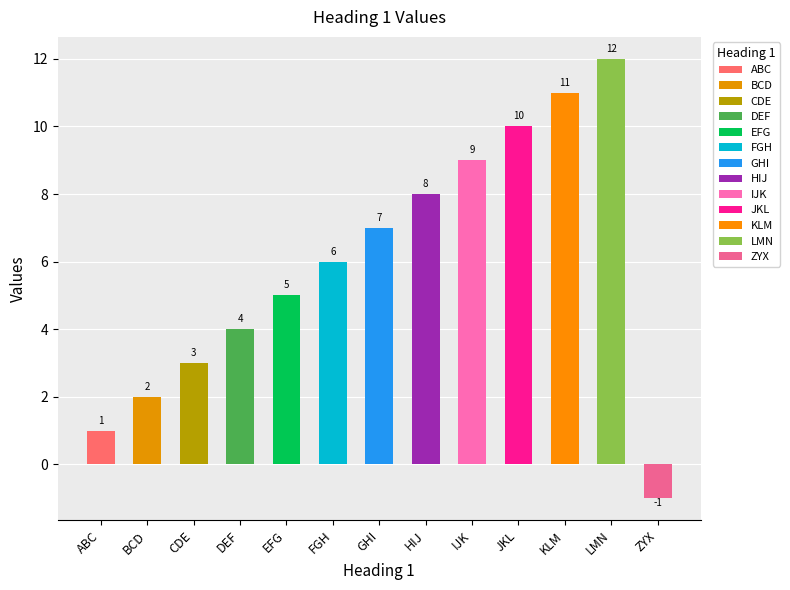

What is the value of the Heading 2 bar at the 10th from the left?

10.0